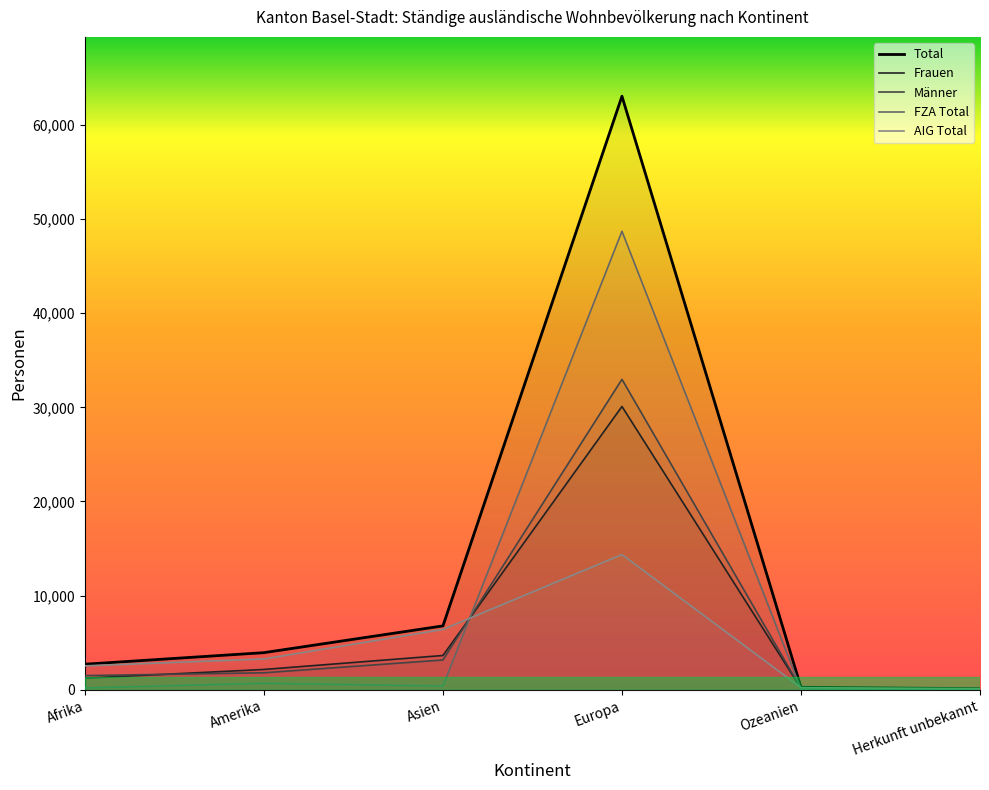

At how many categories does at least one series exceed 26668?

1